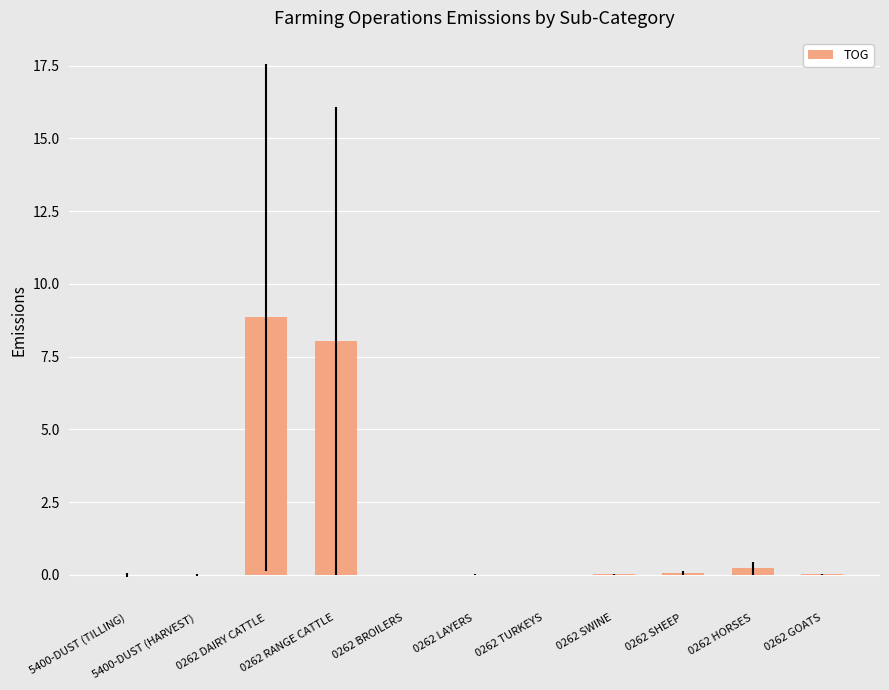

What is the sum of all values?

17.2